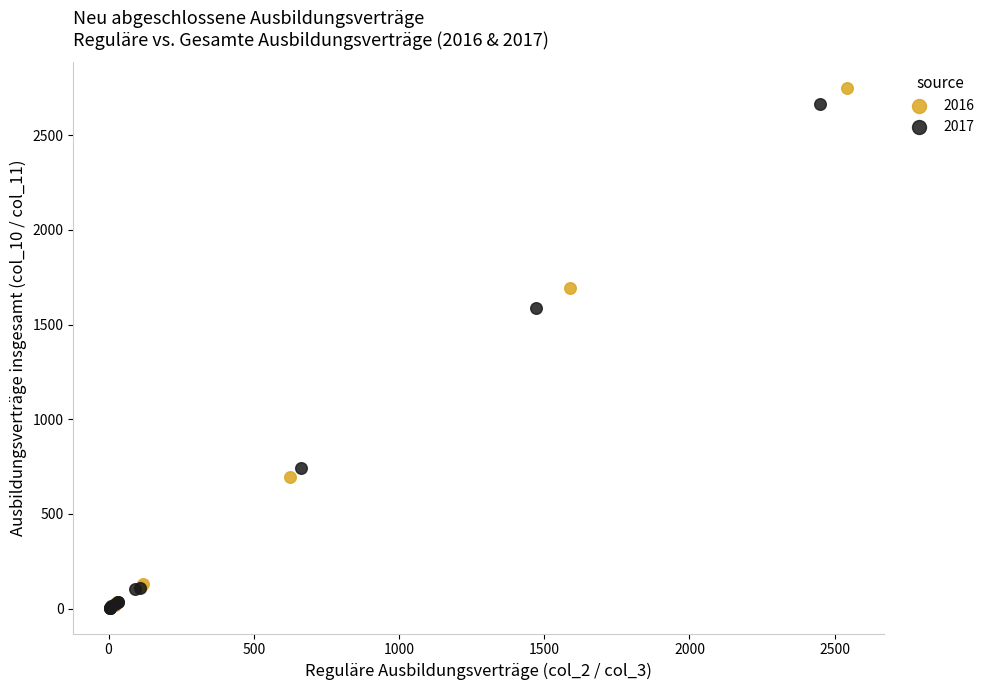

Which series has the widest spread of Y values?

2016